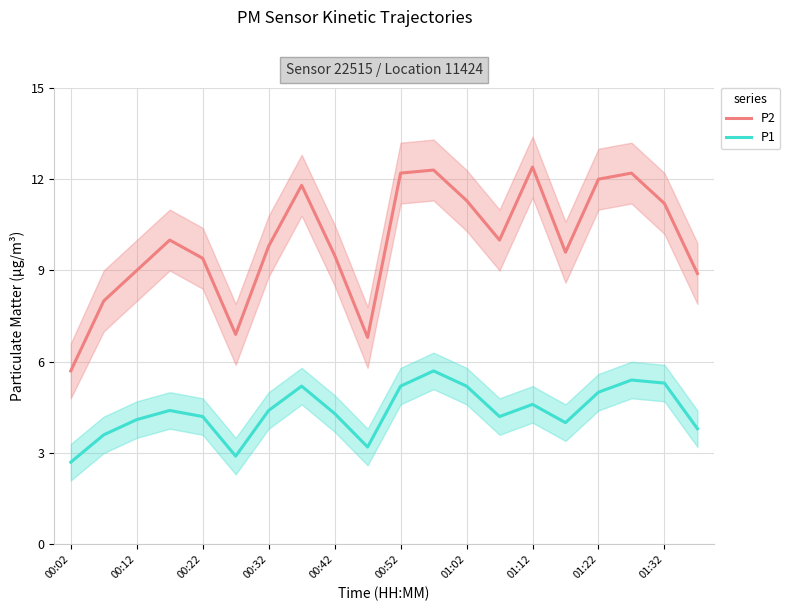

True or false: P2 has a value of 17.4 at 01:02.

False